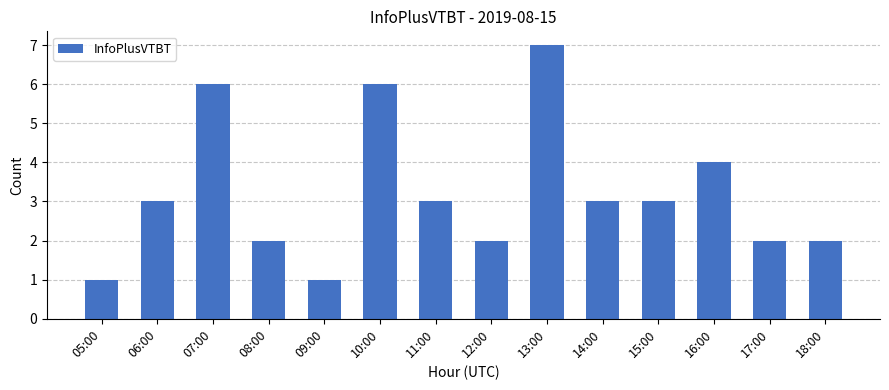

Is it true that the value at 16:00 is 4?

True